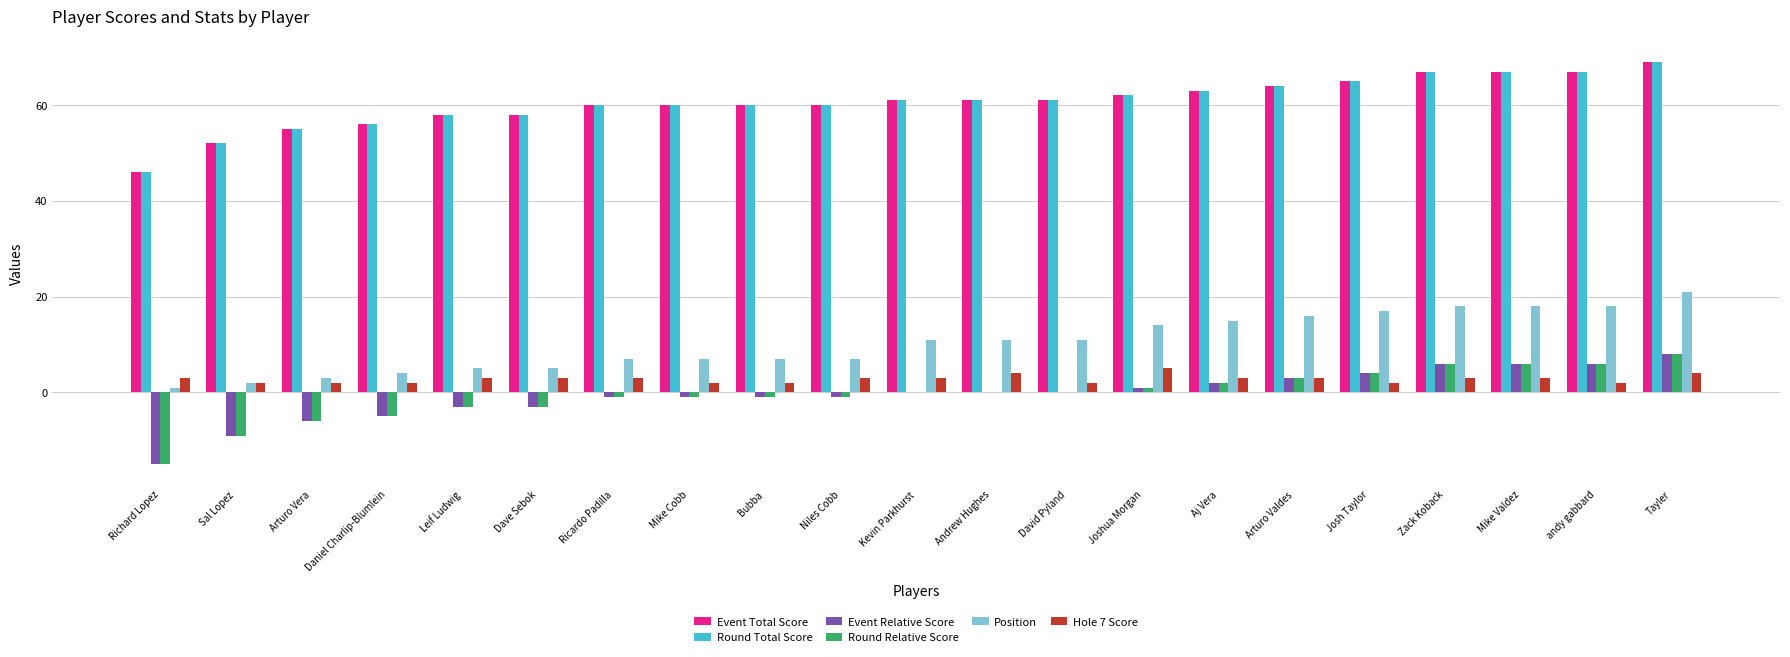

How many distinct data groups are displayed?

6